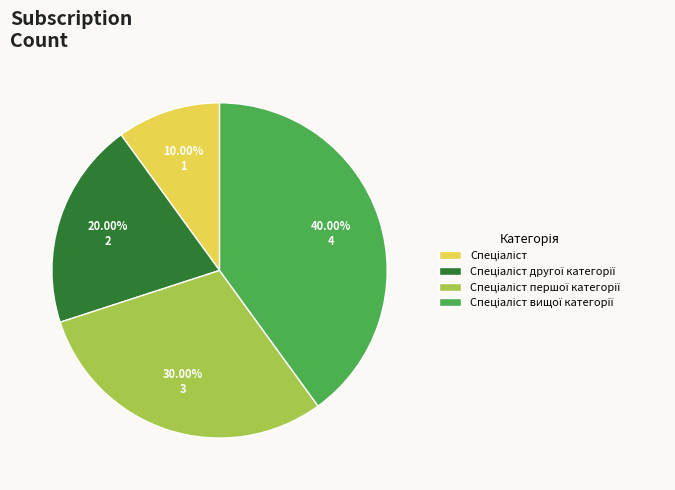

Does any single category account for the majority?

No